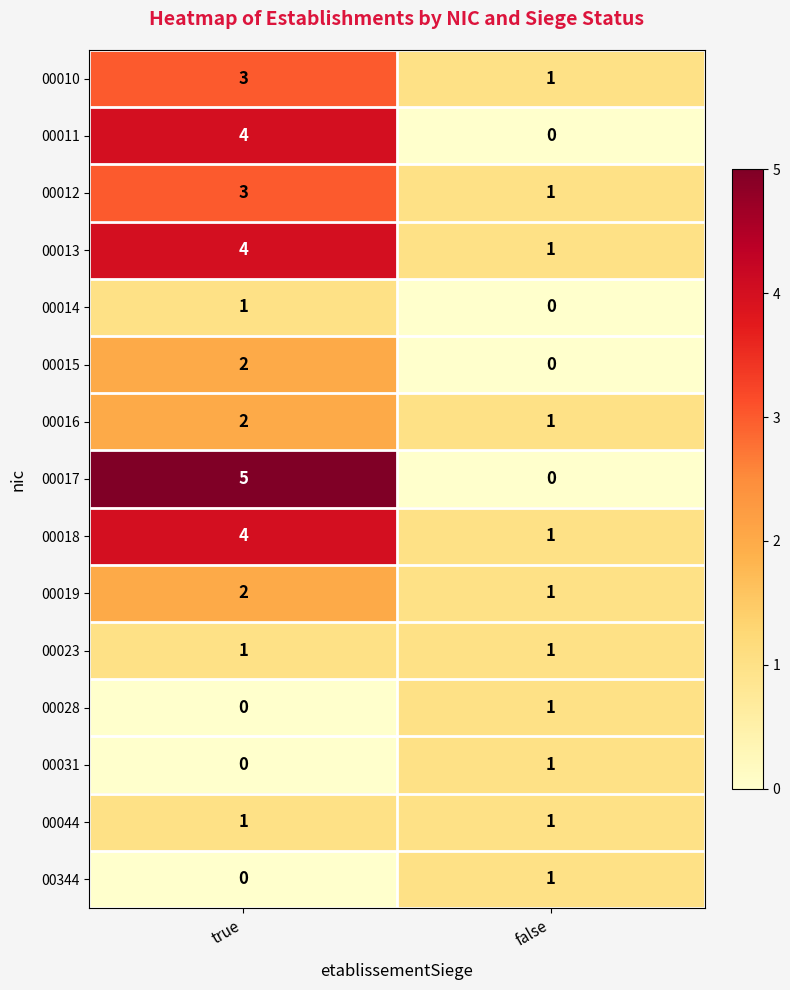

What is the difference between the highest and lowest values at false?

1